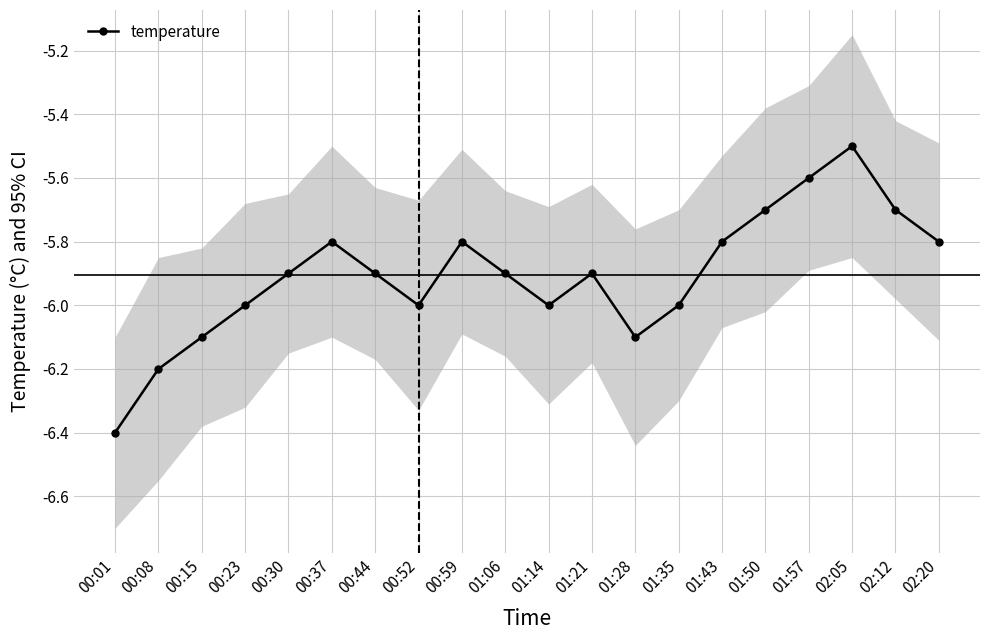

List the labels in order of value, smallest first.

00:01, 00:08, 00:15, 01:28, 00:23, 00:52, 01:14, 01:35, 00:30, 00:44, 01:06, 01:21, 00:37, 00:59, 01:43, 02:20, 01:50, 02:12, 01:57, 02:05